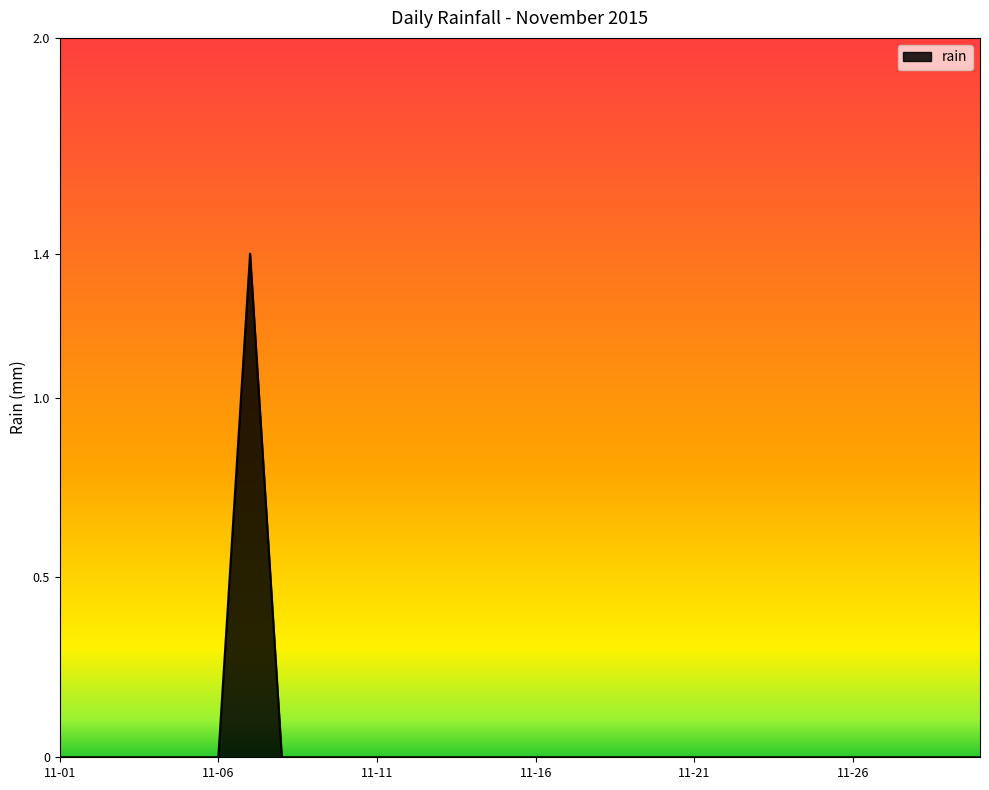

How many series are shown in this chart?

1